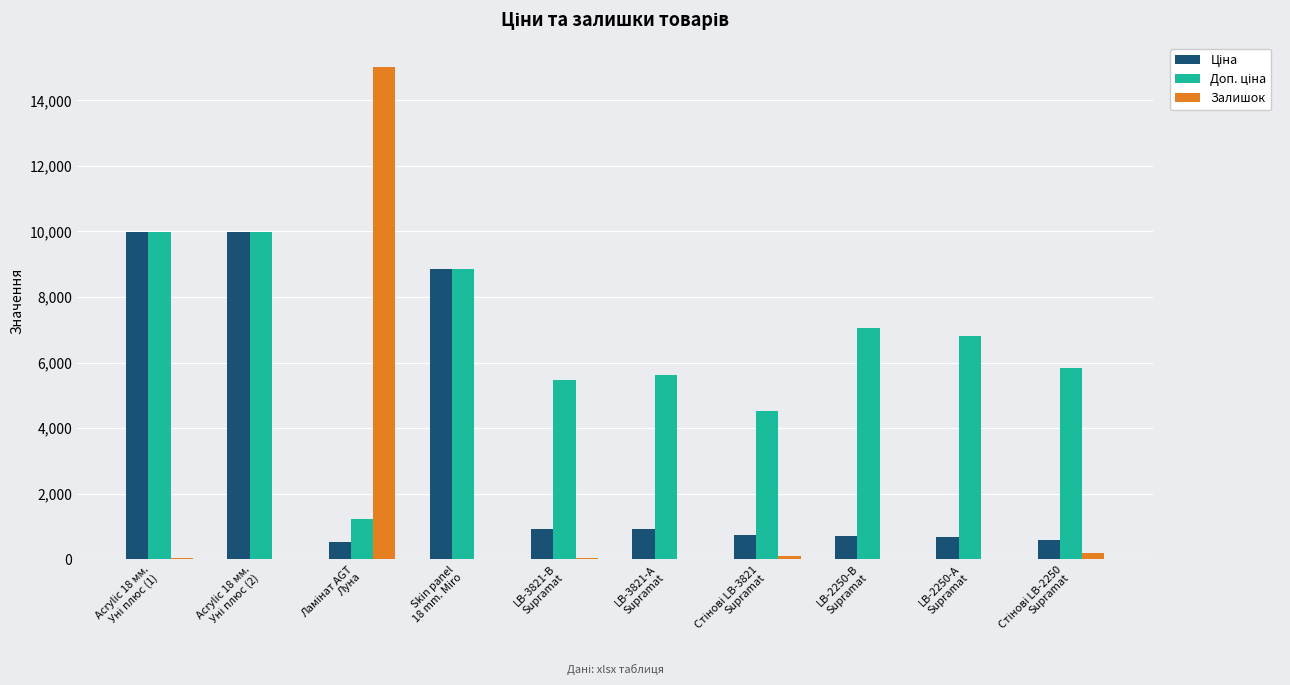

What is the greatest value displayed?

15013.0